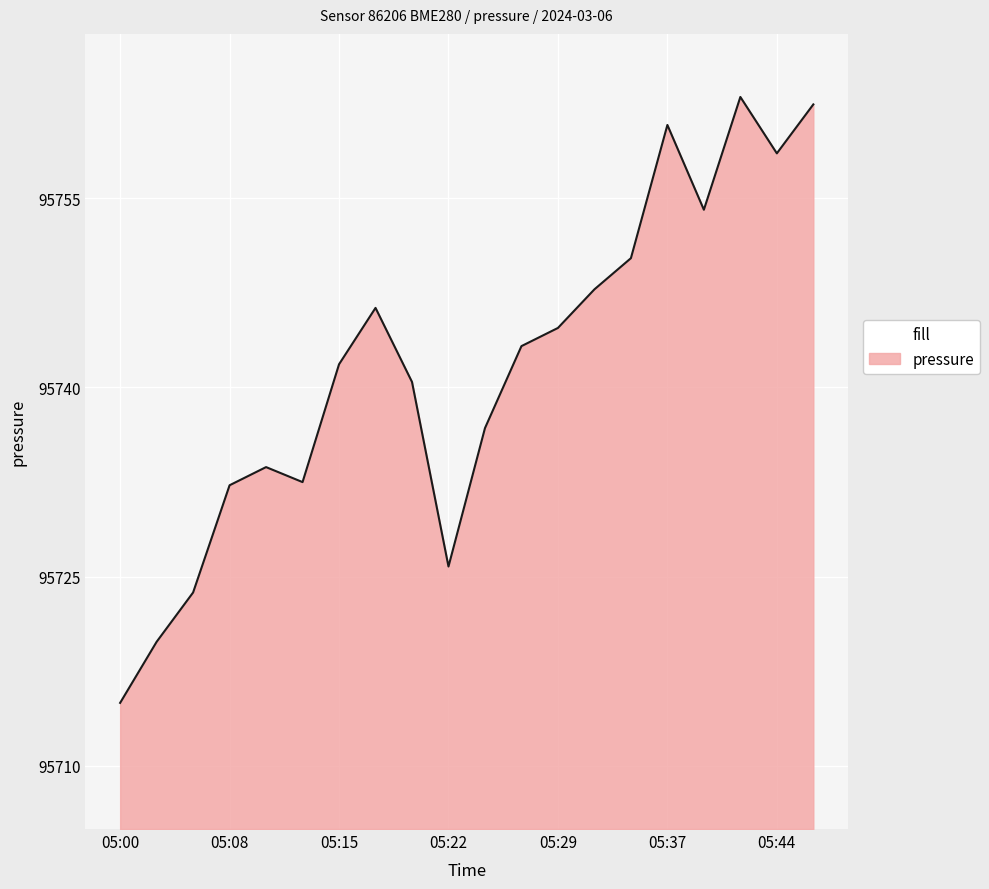

What is the greatest value displayed?

95763.0